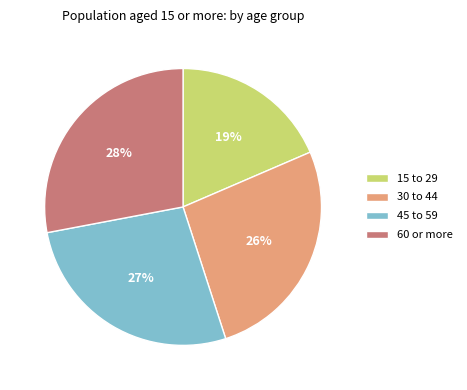

Is there any slice that represents more than half of the pie?

No